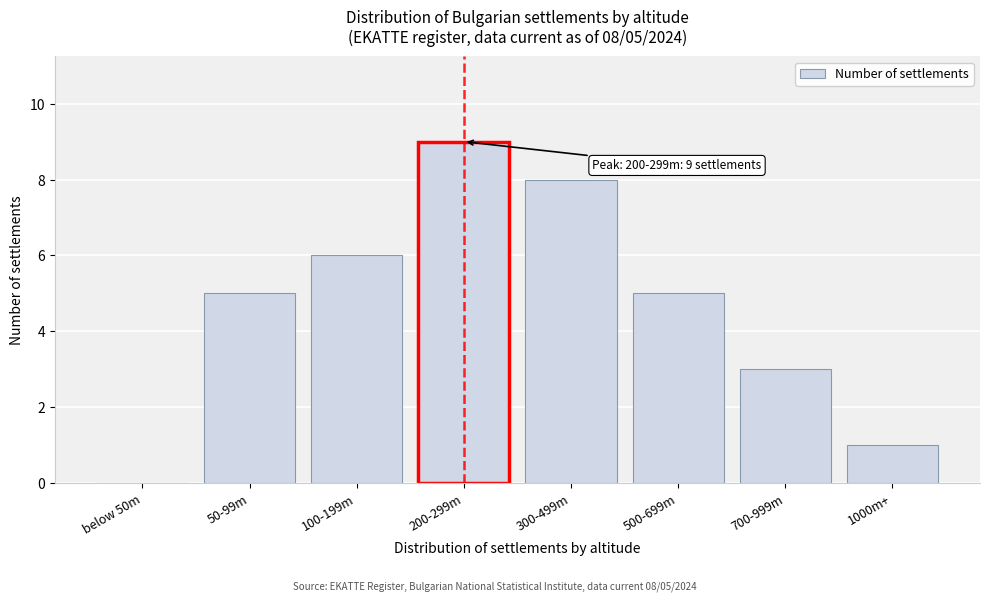

What is the maximum value shown in the chart?

9